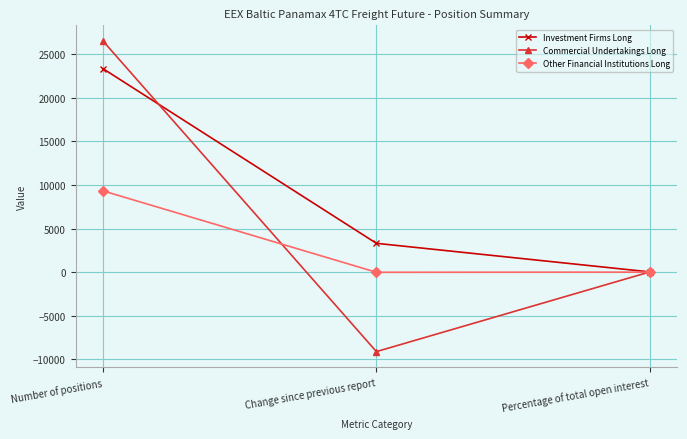

Which category has the lowest value across all series?

Change since previous report